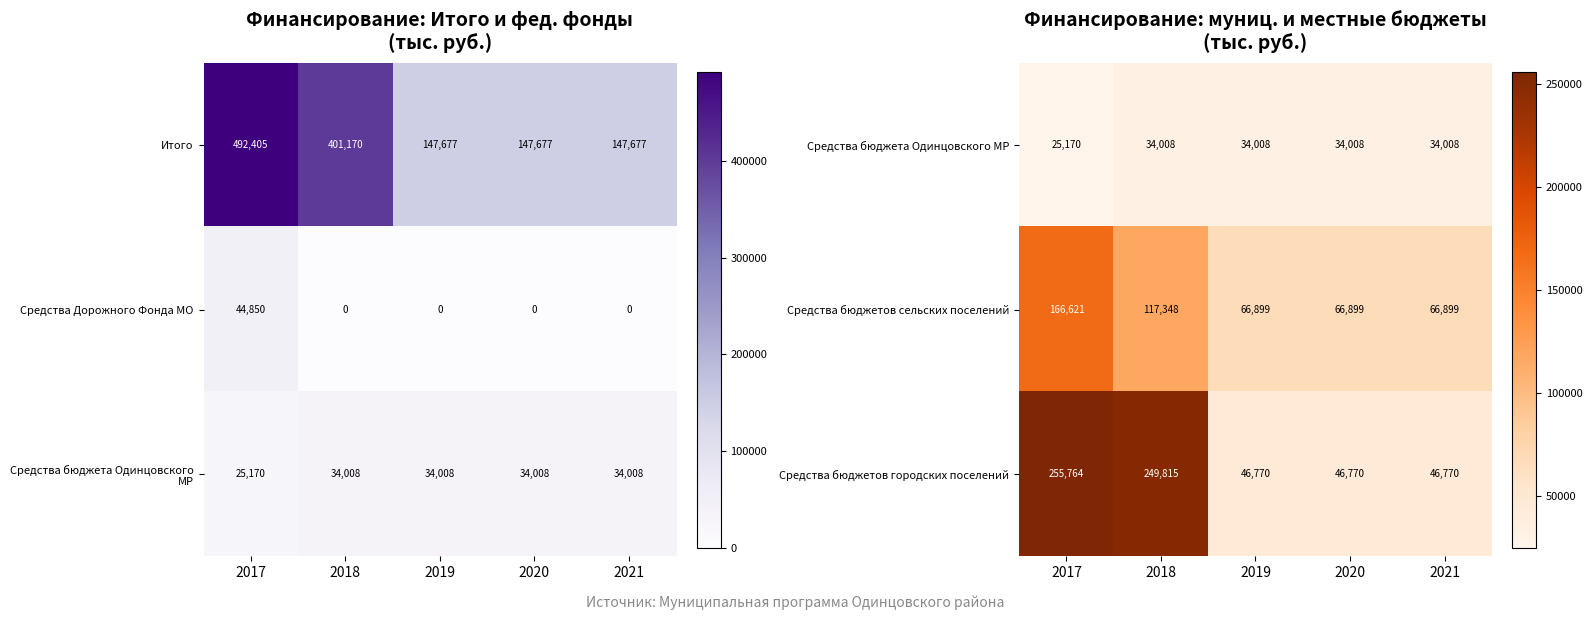

Count the number of data series in this chart.

3